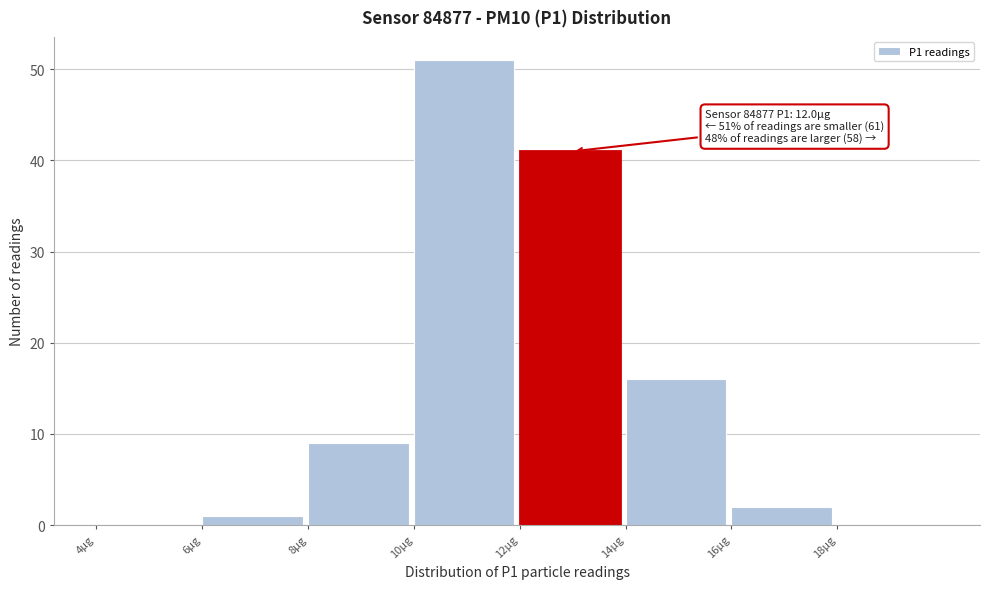

Over which range of the x-axis is the bar tallest?

10 to 12